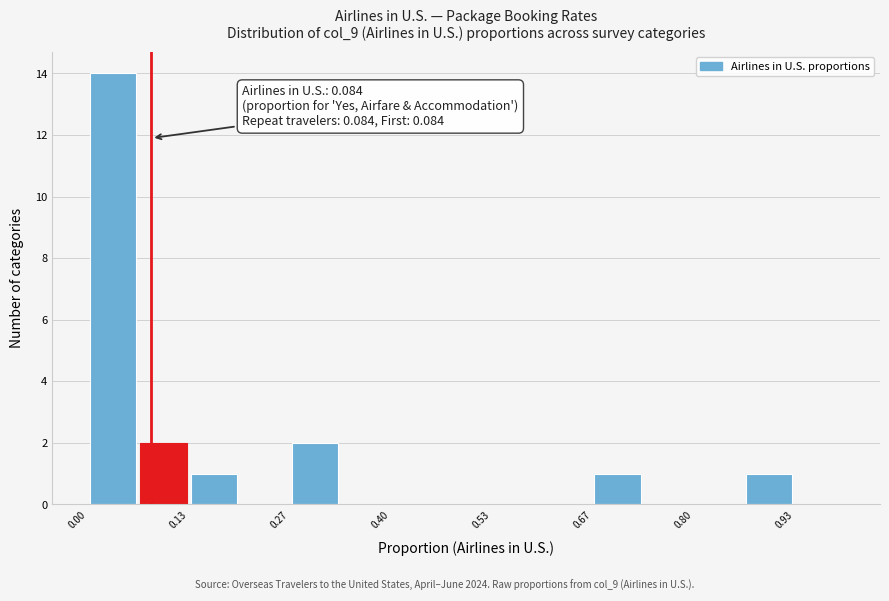

Around what value on the x-axis is the tallest bar? Give the approximate position of its centre, as read against the axis.

0.04